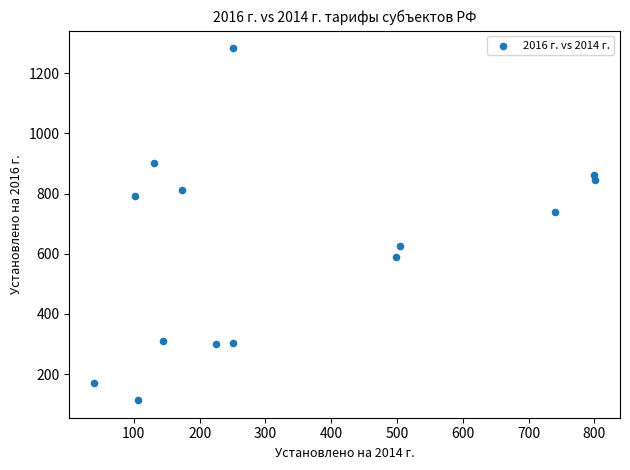

What is the range of Y values (max minus min)?

1169.8